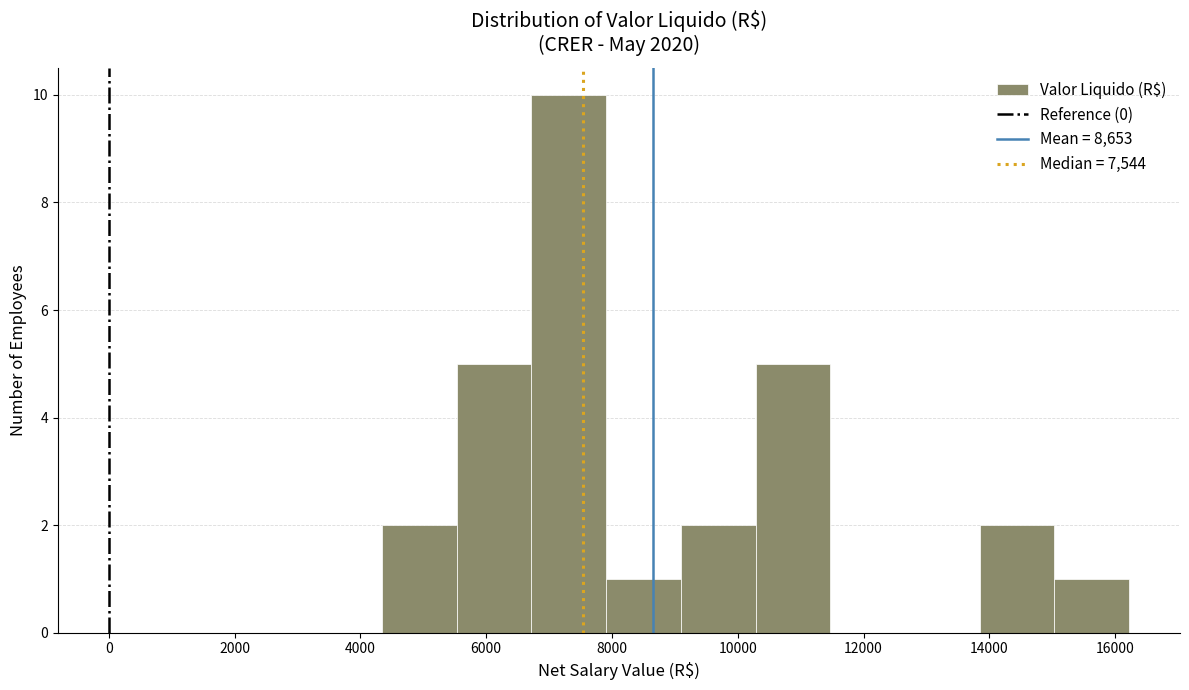

Over which range of the x-axis is the bar tallest?

6800 to 8000